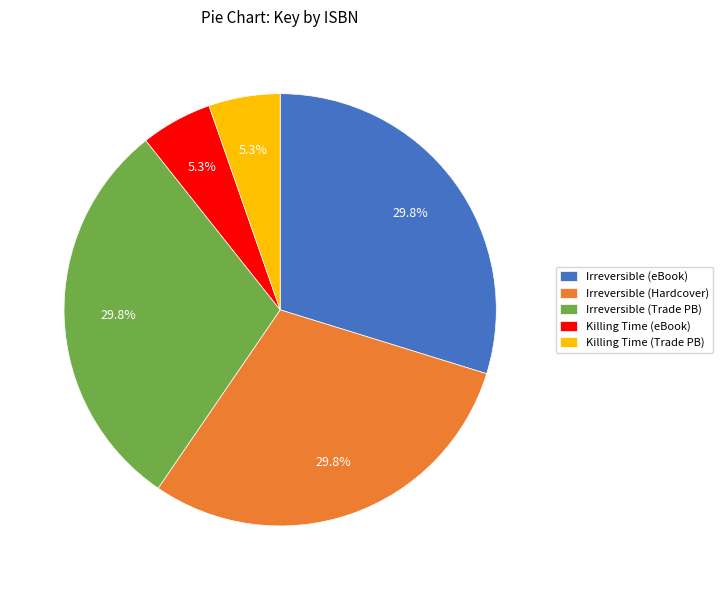

Does Killing Time (eBook) account for over 50% of the chart?

No